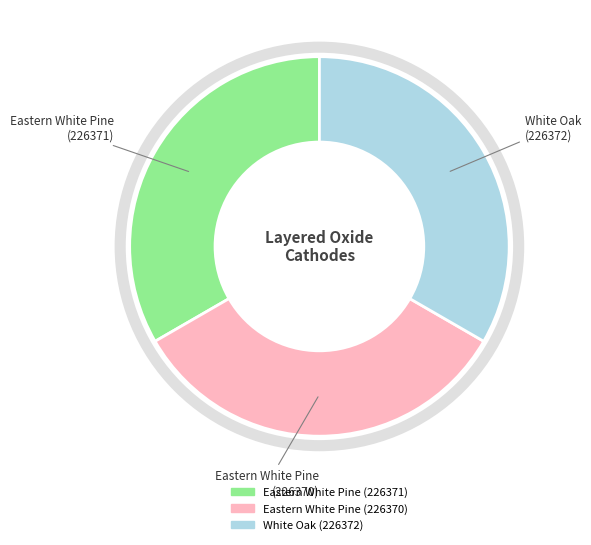

Does Eastern White Pine (226371) represent more than half of the total?

No